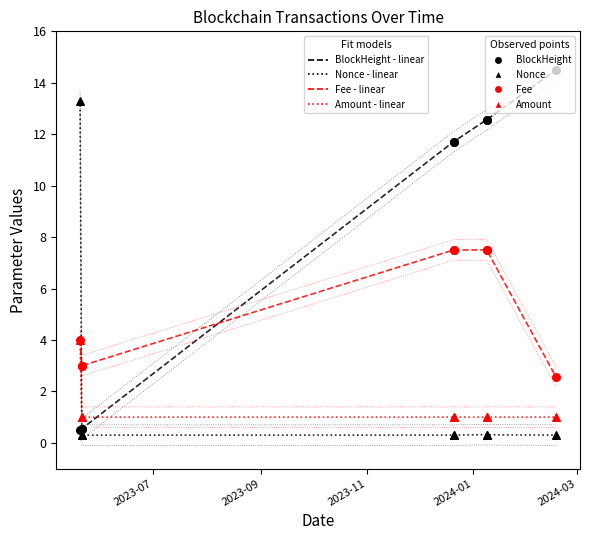

Which series reaches the maximum Y coordinate?

BlockHeight